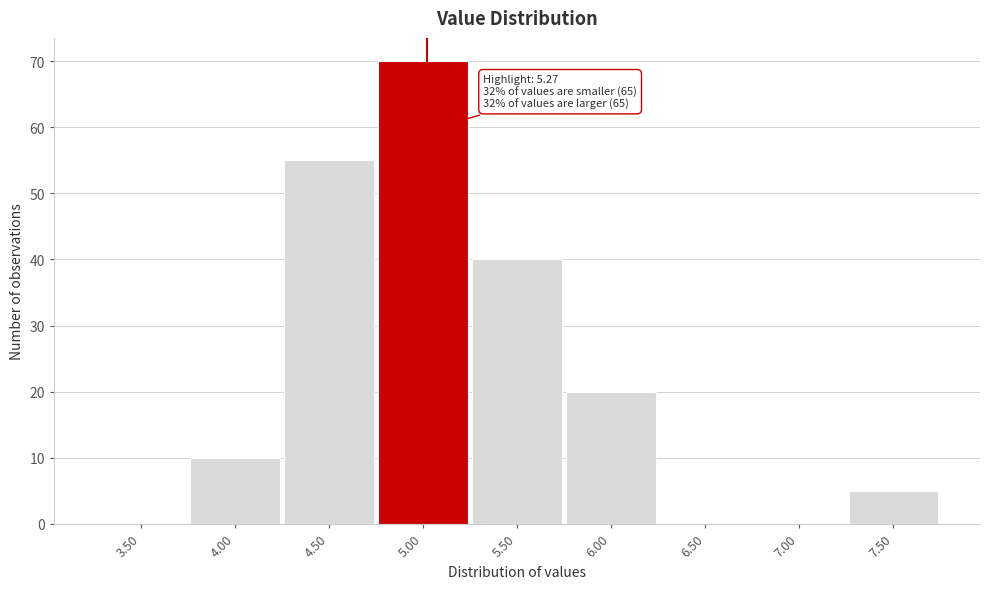

Reading left to right, list all the values displayed in this chart.

3.50=0	4.00=10	4.50=55	5.00=70	5.50=40	6.00=20	6.50=0	7.00=0	7.50=5